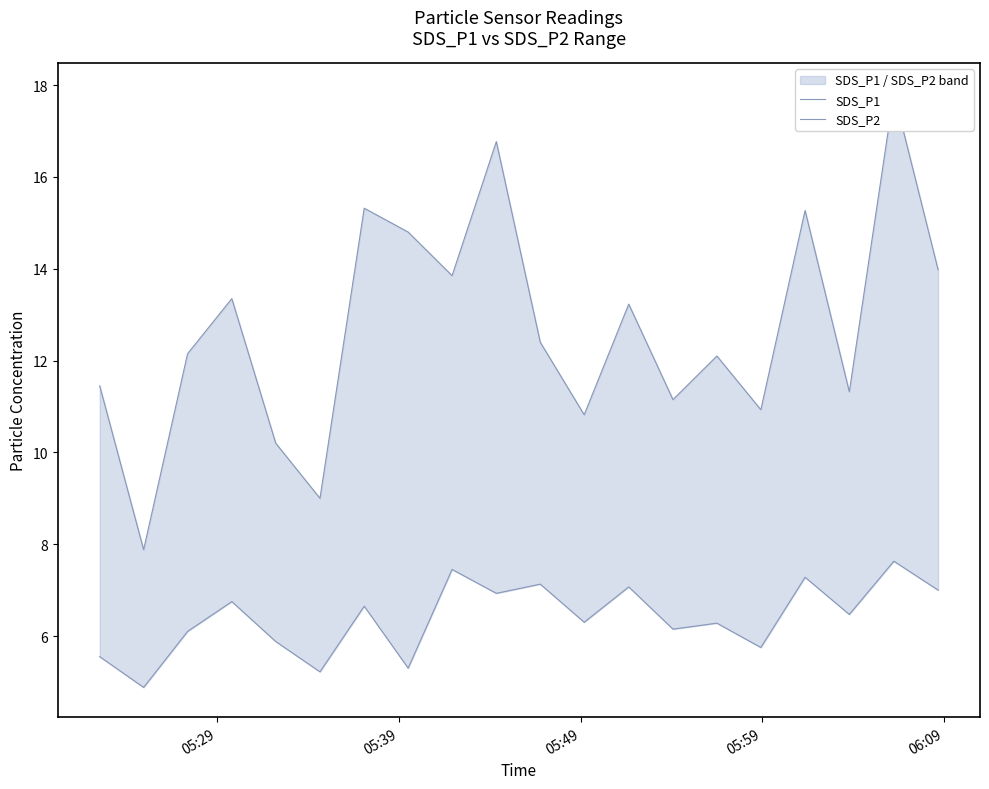

How many distinct data groups are displayed?

2